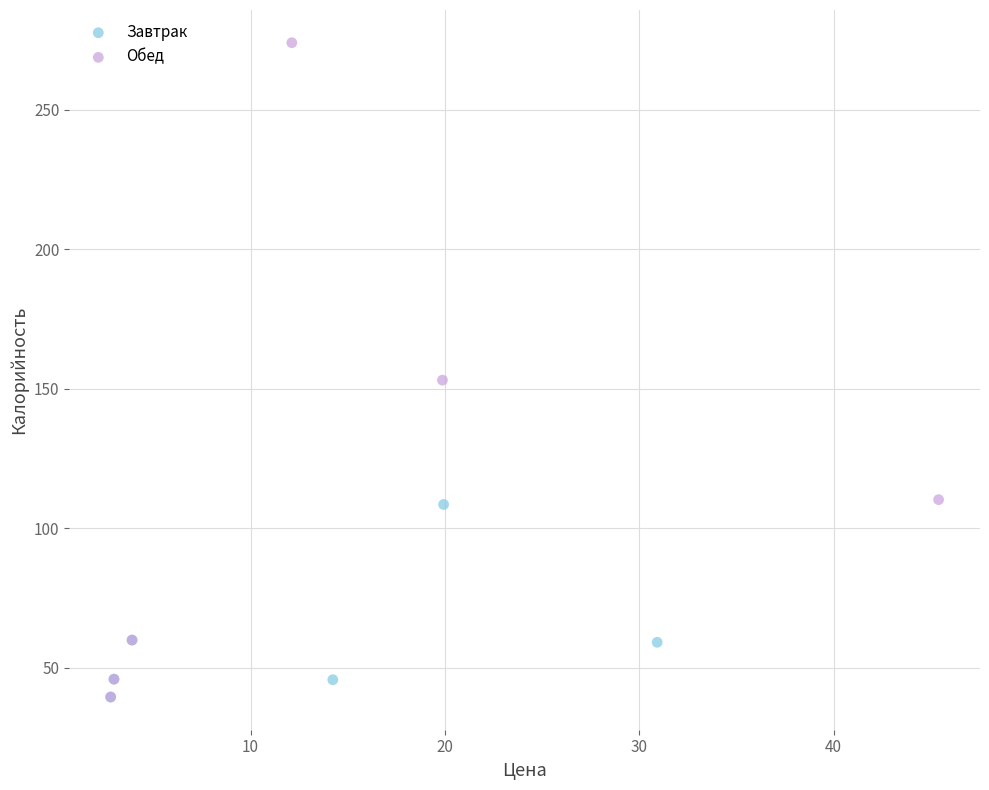

Which series has the widest spread of Y values?

Обед